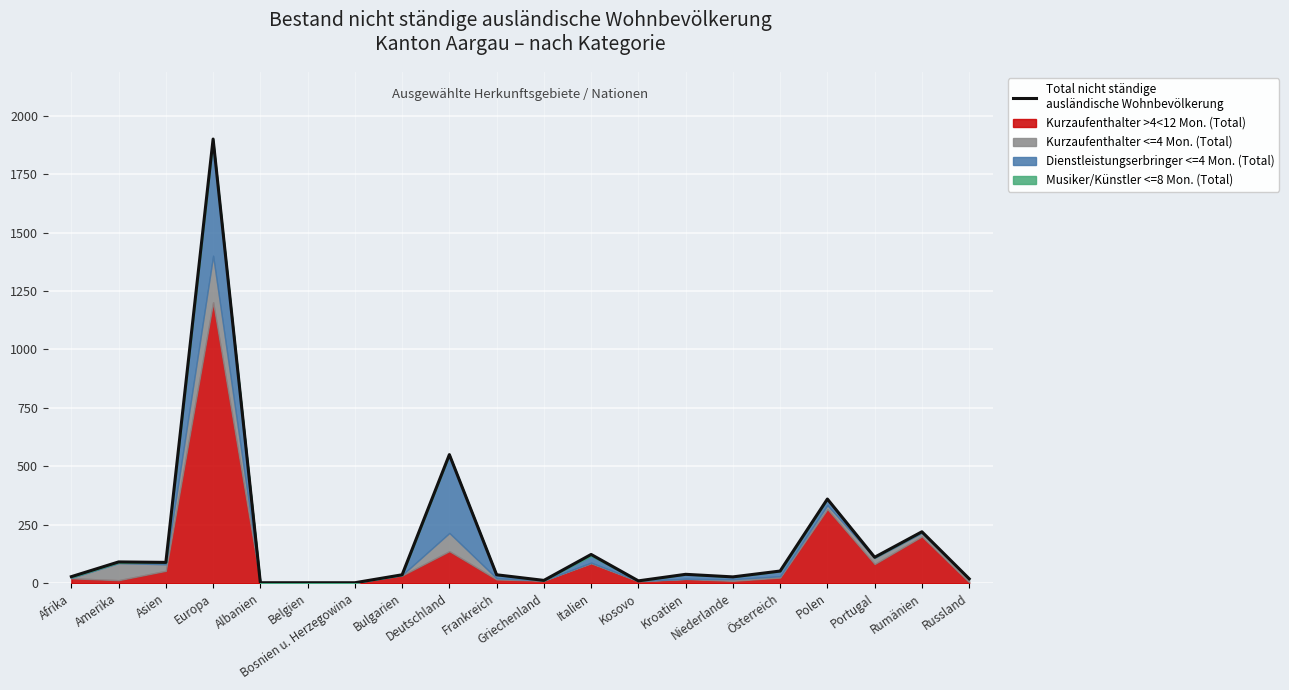

What is the change in value from Italien to Rumänien?

+97